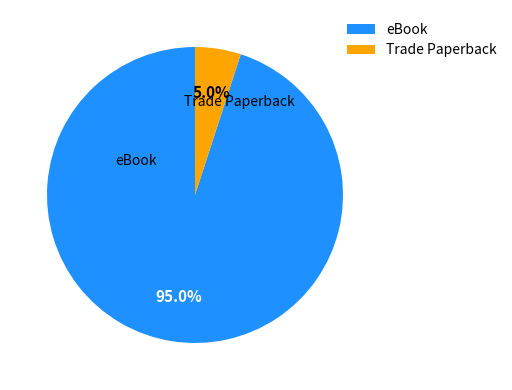

To the nearest percent, what percentage of the pie is eBook?

95%